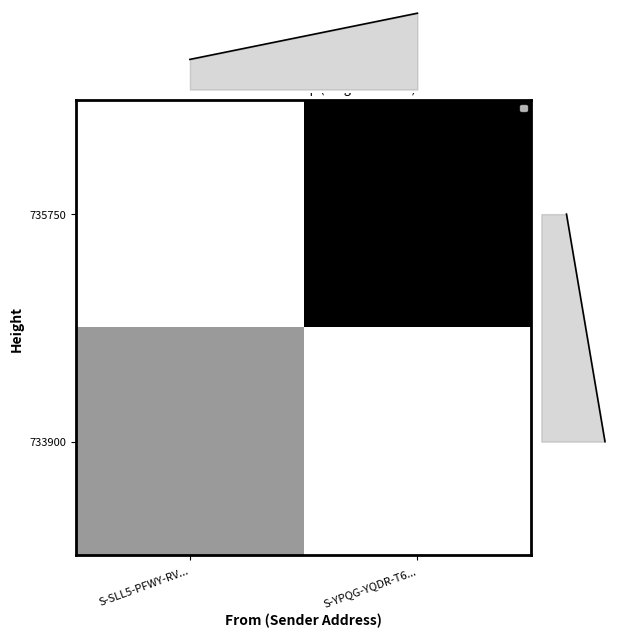

How many series are shown in this chart?

2